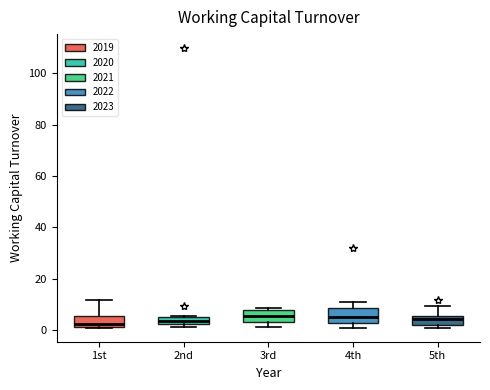

Where is the upper edge of the box for 5th on the y-axis? The values are not printed on the chart, so give them approximately, as read against the axis.

6